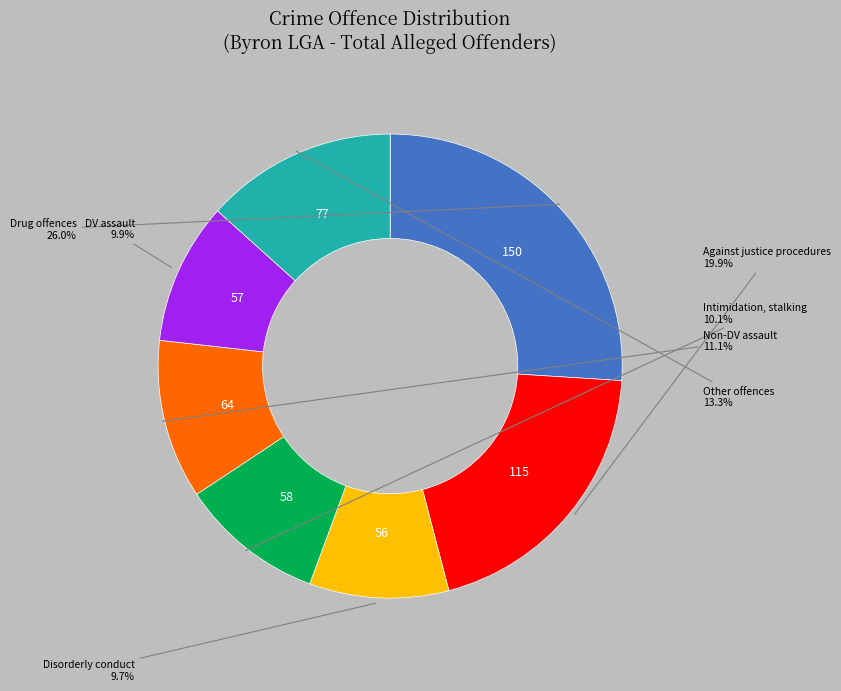

Does any single category account for the majority?

No